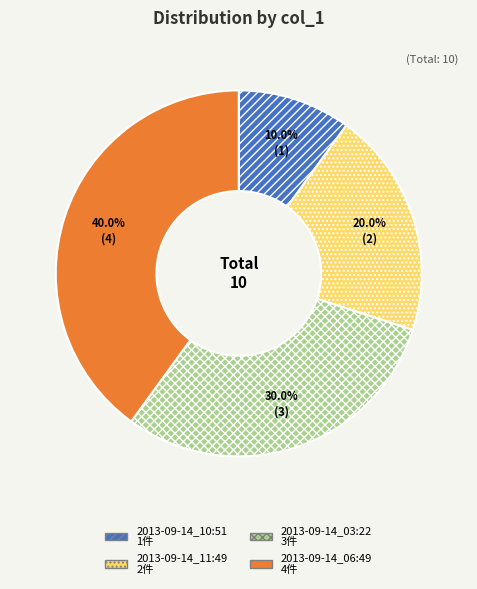

Does 2013-09-14_06:49 account for over 50% of the chart?

No